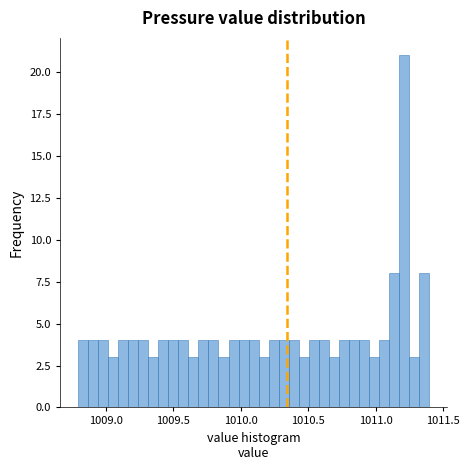

Read against the x-axis, roughly where is the centre of the tallest bar?

1011.20